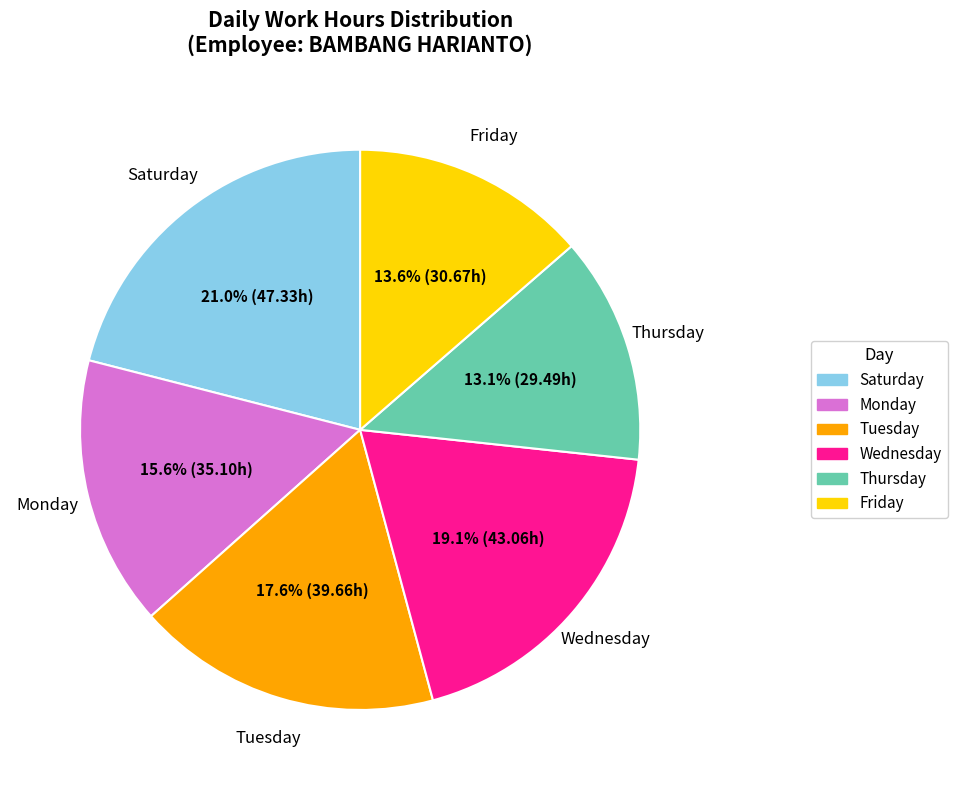

Is there any slice that represents more than half of the pie?

No